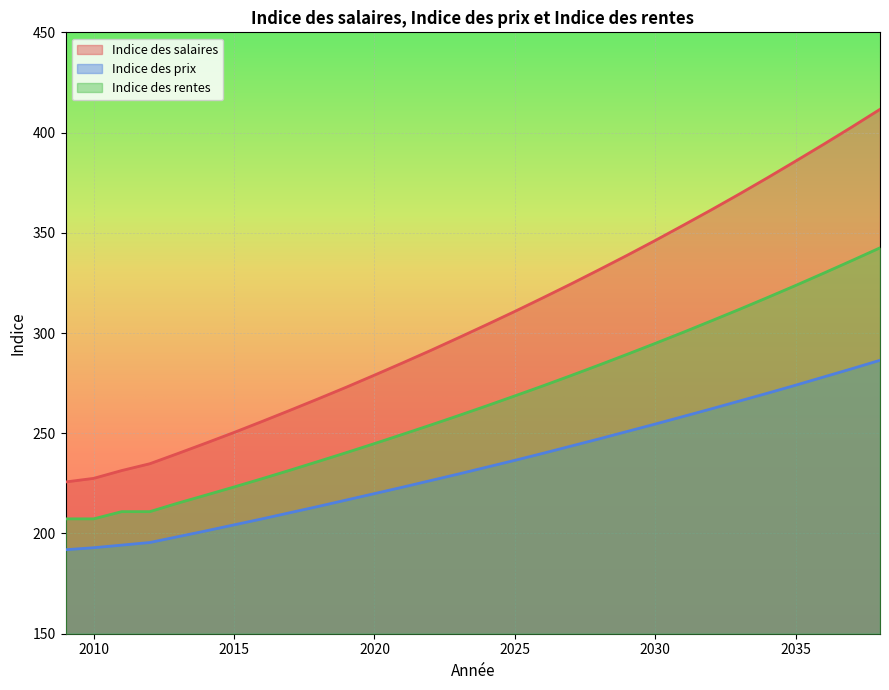

Count the number of categories in the chart.

30